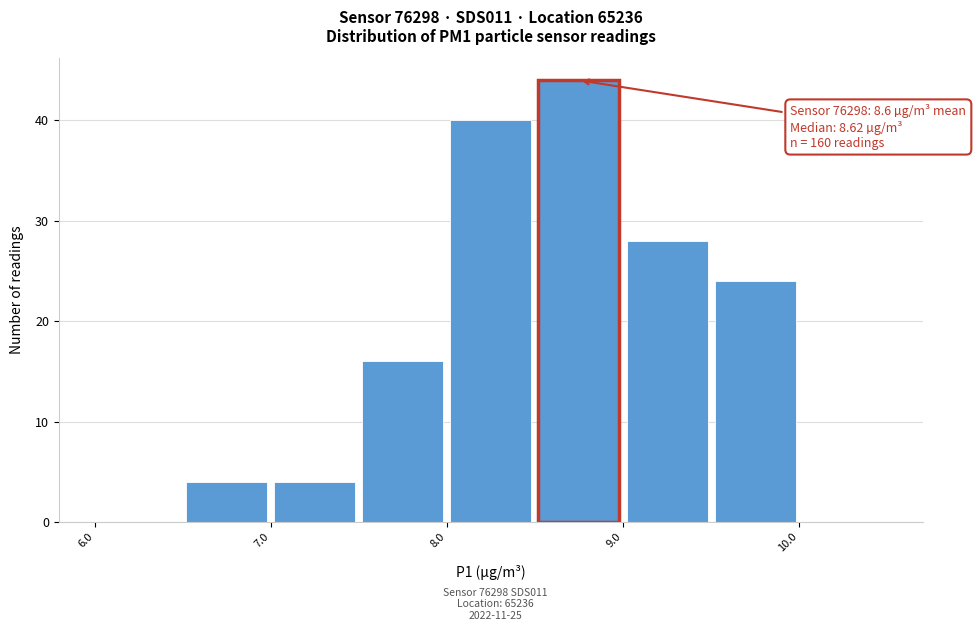

Which range on the x-axis has the tallest bar?

8.5 to 9.0